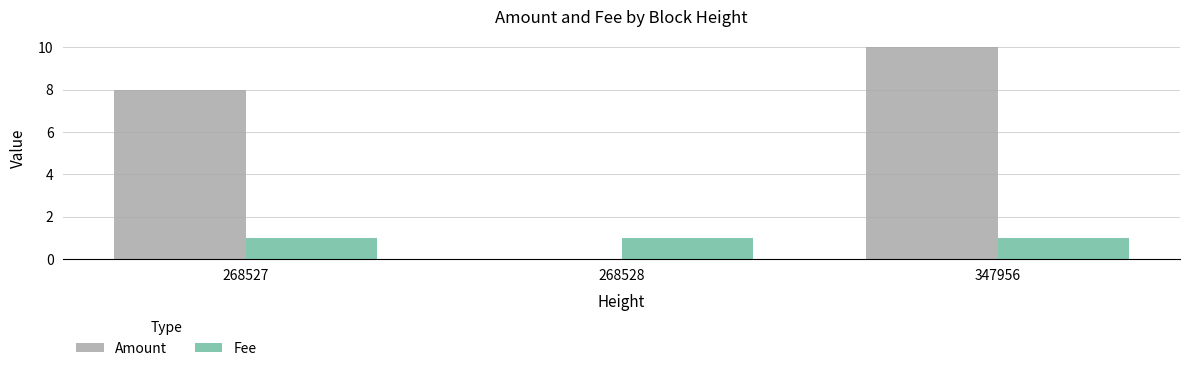

Is it true that Amount equals 0 at 268528?

True